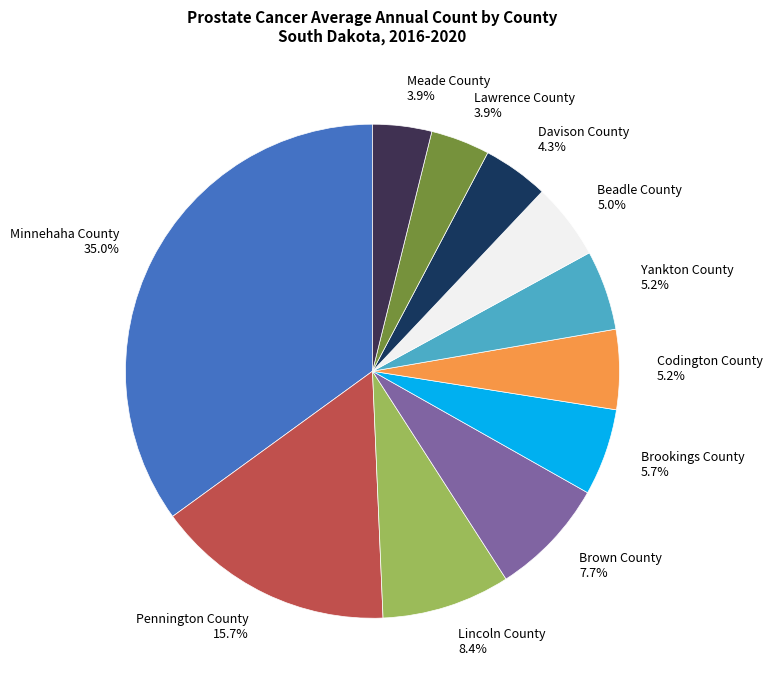

To the nearest percent, what is the combined percentage of Meade County and Brown County?

12%